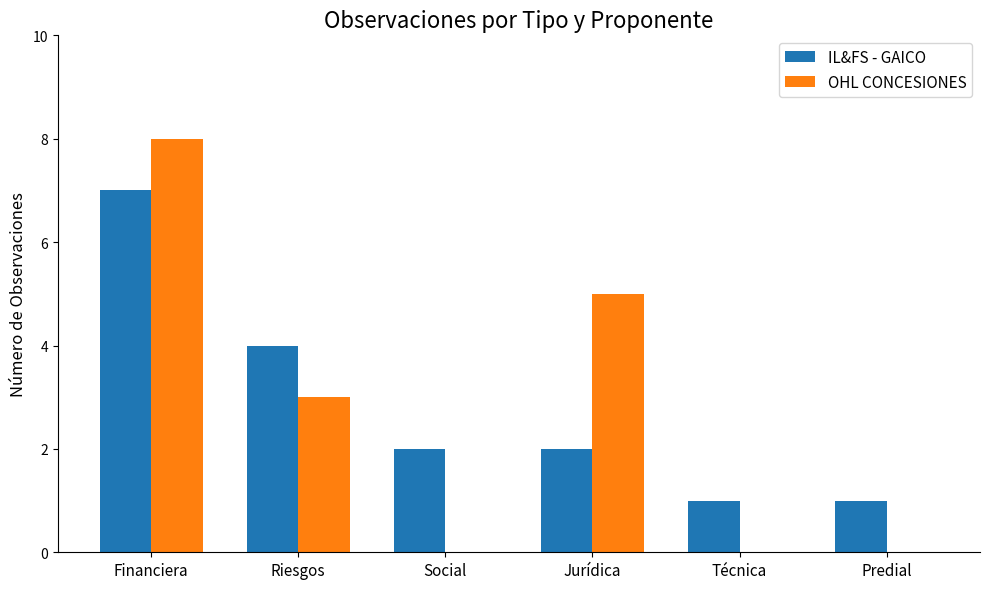

What is the total value across all series at Jurídica?

7